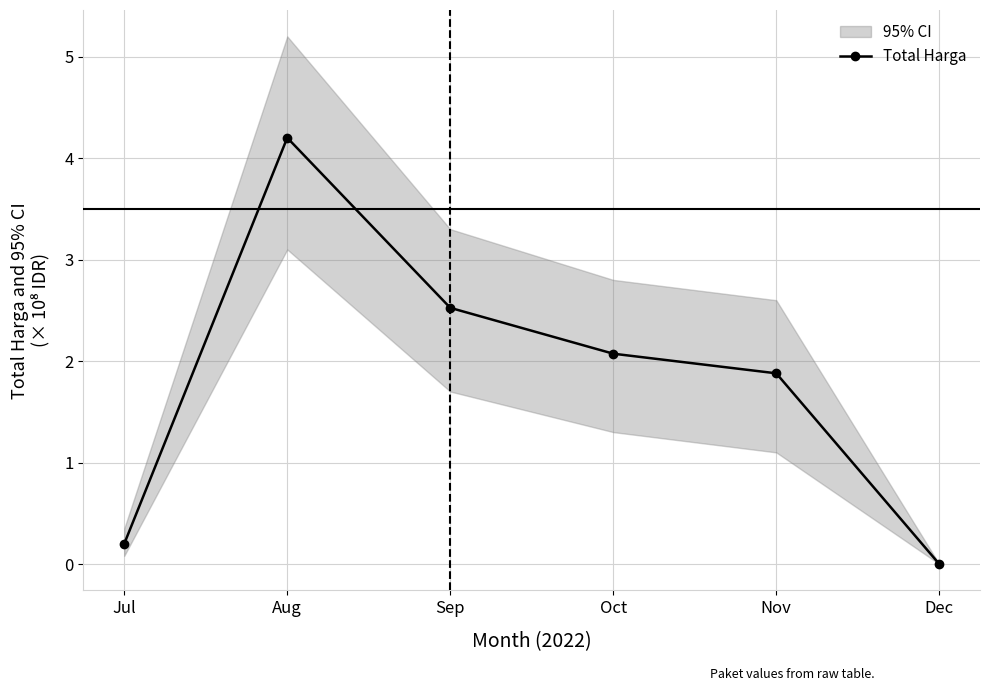

What is the sum of all values?

10.9